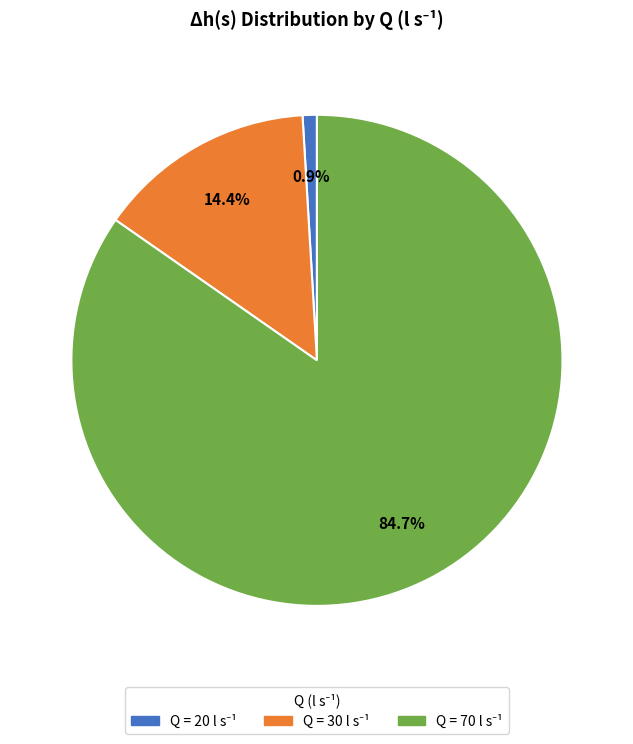

Is there any slice that represents more than half of the pie?

Yes